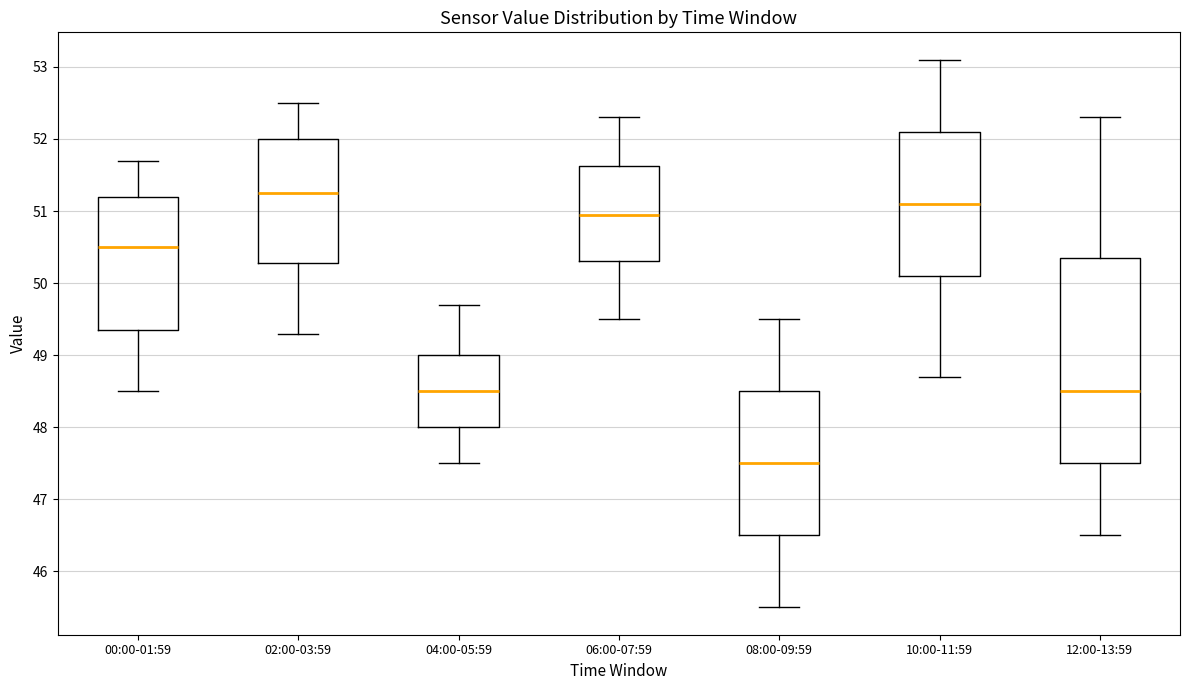

Reading left to right, transcribe this box plot: for each box, give where its median line is, the range the box spans, and where its two whiskers end, as read against the y-axis. The values are not printed on the chart, so give them approximately, as read against the axis.

00:00-01:59: median 50.5, box 49.4 to 51.2, whiskers 48.5 to 51.7
02:00-03:59: median 51.3, box 50.3 to 52.0, whiskers 49.3 to 52.5
04:00-05:59: median 48.5, box 48.0 to 49.0, whiskers 47.5 to 49.7
06:00-07:59: median 51.0, box 50.3 to 51.6, whiskers 49.5 to 52.3
08:00-09:59: median 47.5, box 46.5 to 48.5, whiskers 45.5 to 49.5
10:00-11:59: median 51.1, box 50.1 to 52.1, whiskers 48.7 to 53.1
12:00-13:59: median 48.5, box 47.5 to 50.4, whiskers 46.5 to 52.3